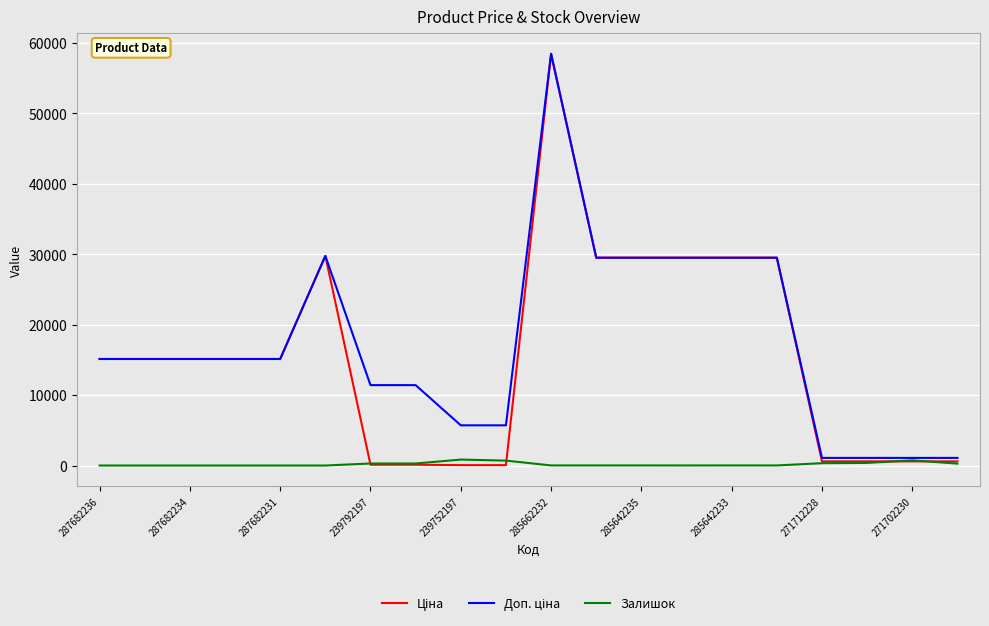

How many lines are shown in the chart?

3